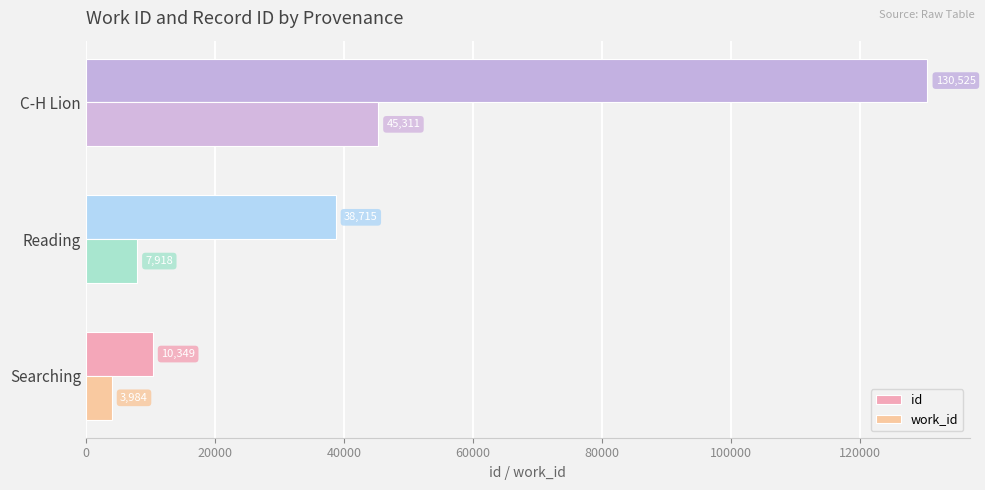

The value of id at Searching is 5763. True or false?

False